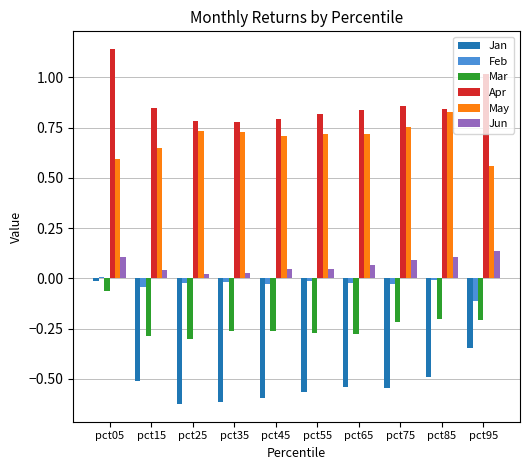

Which label corresponds to the largest value in the chart?

pct05